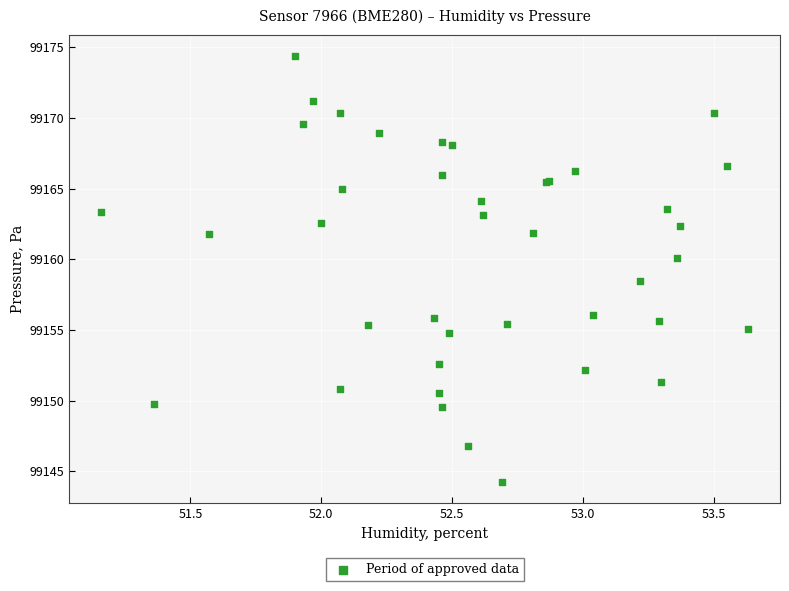

What Y value in the scatter plot is closest to 99159?

99158.4